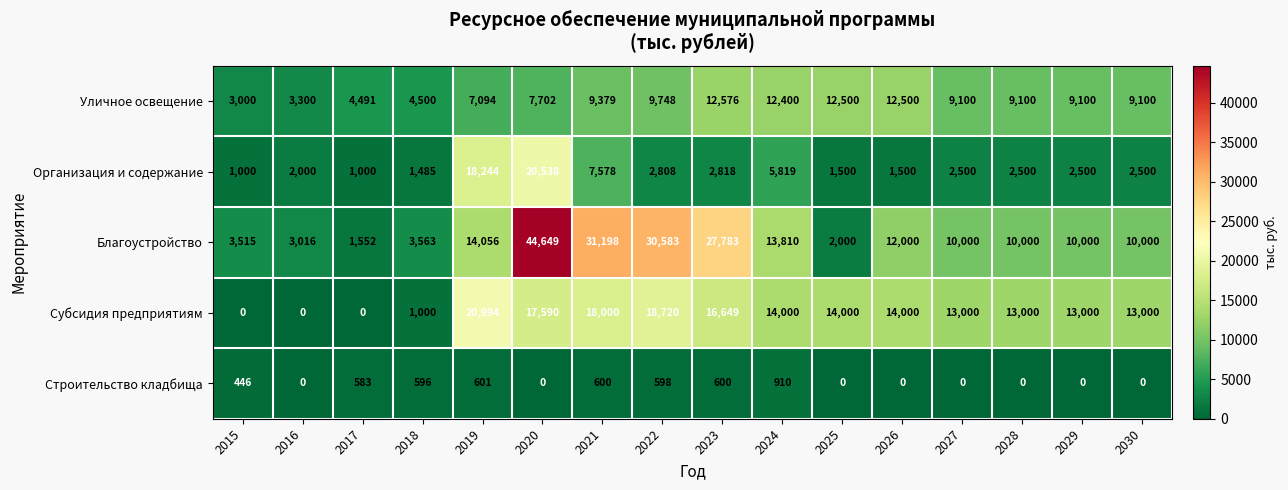

What is the difference between the maximum and second lowest values in the Благоустройство series?

42649